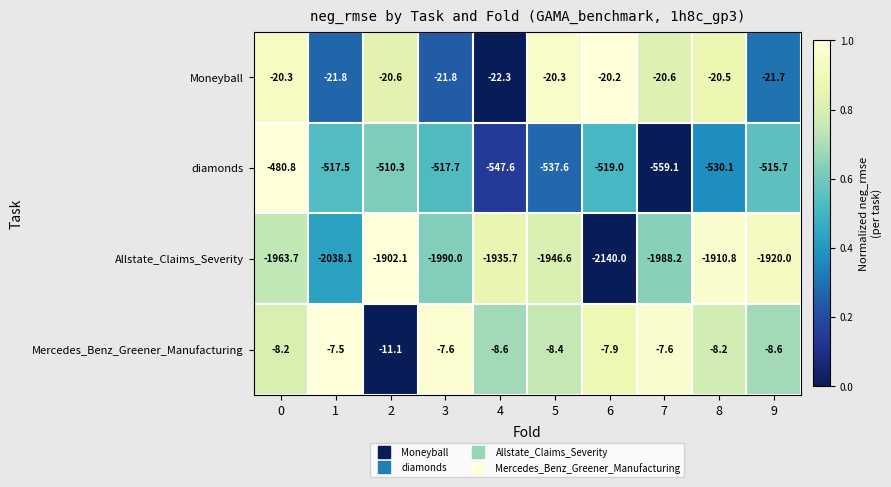

Where is diamonds nearest to the value -519?

6